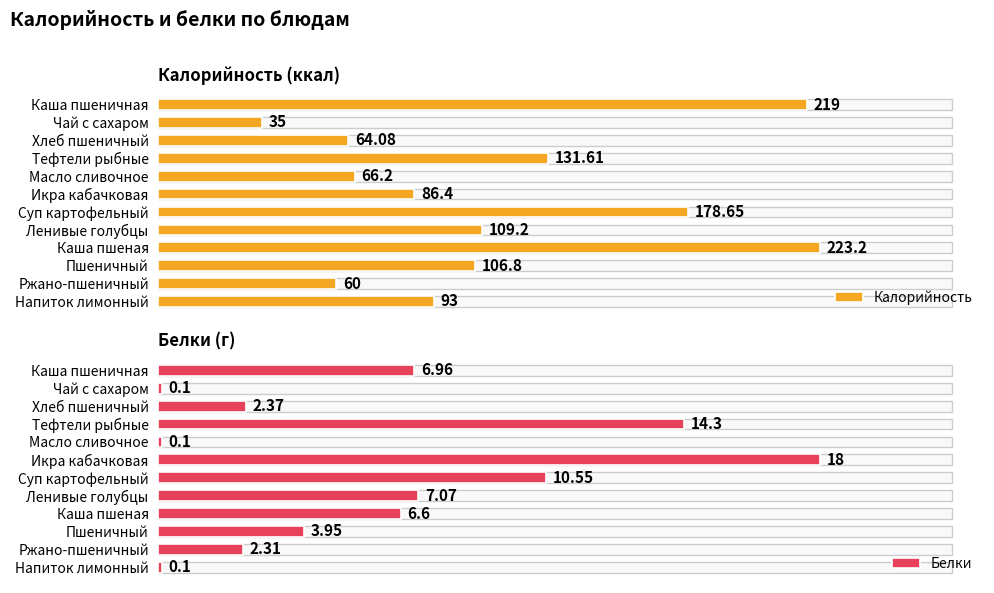

Reading left to right, list all the values displayed in this chart.

Калорийность: 219.0	35.0	64.1	131.6	66.2	86.4	178.7	109.2	223.2	106.8	60.0	93.0
Белки: 7.0	0.1	2.4	14.3	0.1	18.0	10.6	7.1	6.6	4.0	2.3	0.1